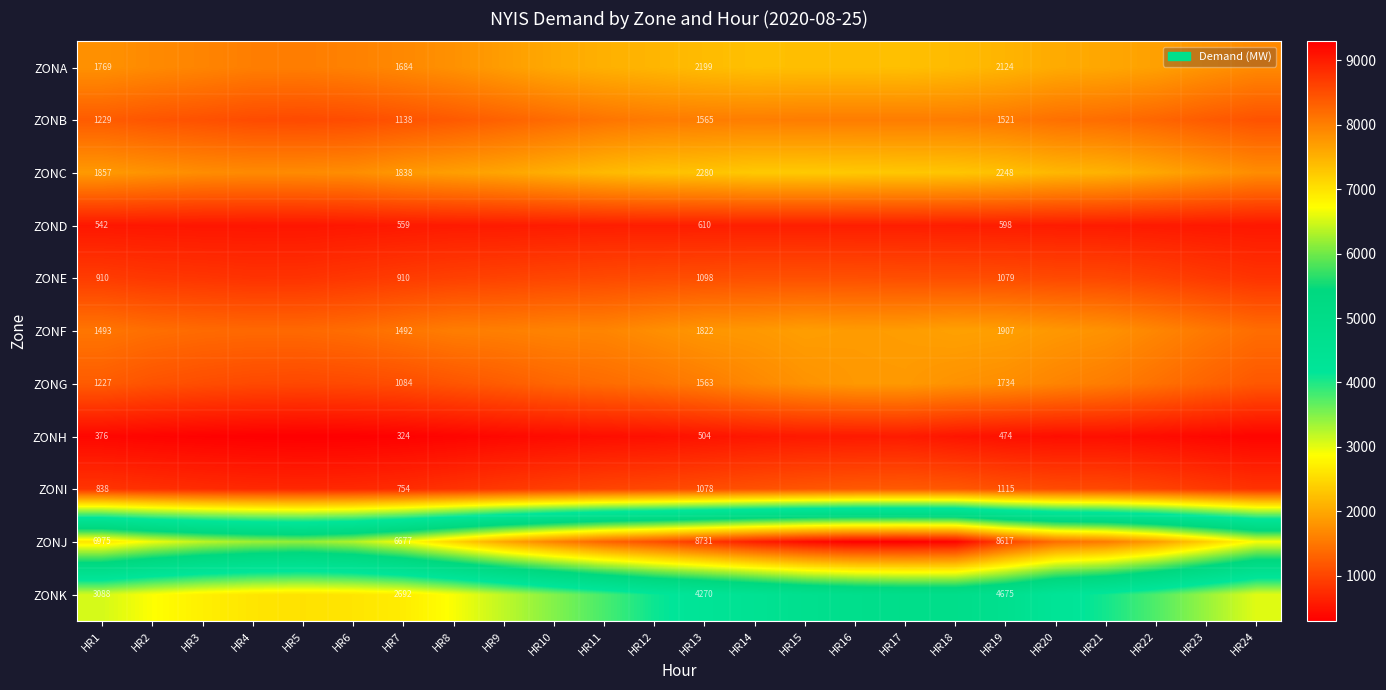

Rank the series at HR7 from lowest to highest value.

ZONH, ZOND, ZONI, ZONE, ZONG, ZONB, ZONF, ZONA, ZONC, ZONK, ZONJ